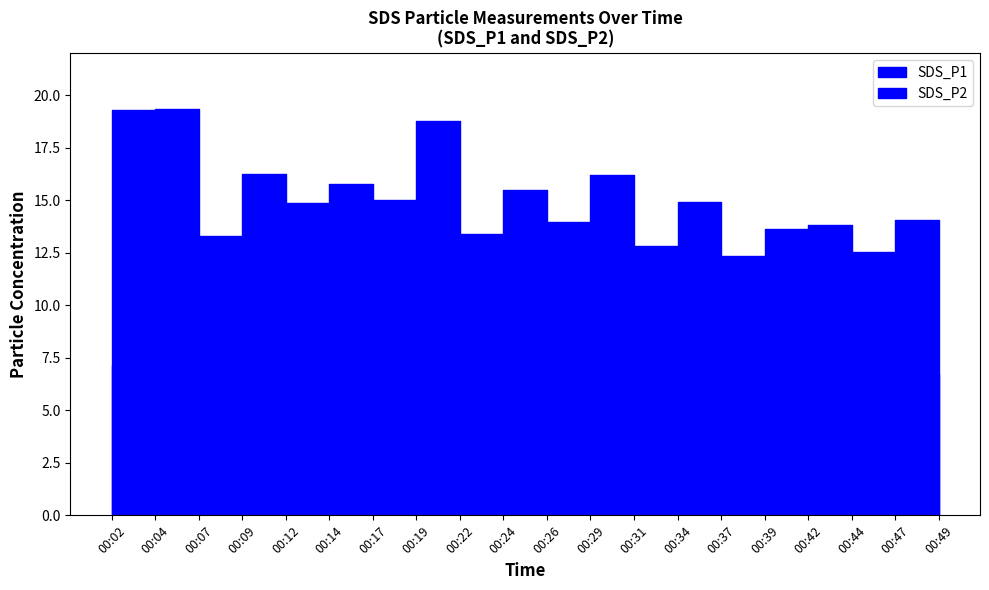

In SDS_P2, how many points are higher than both neighbors (excluding endpoints)?

3